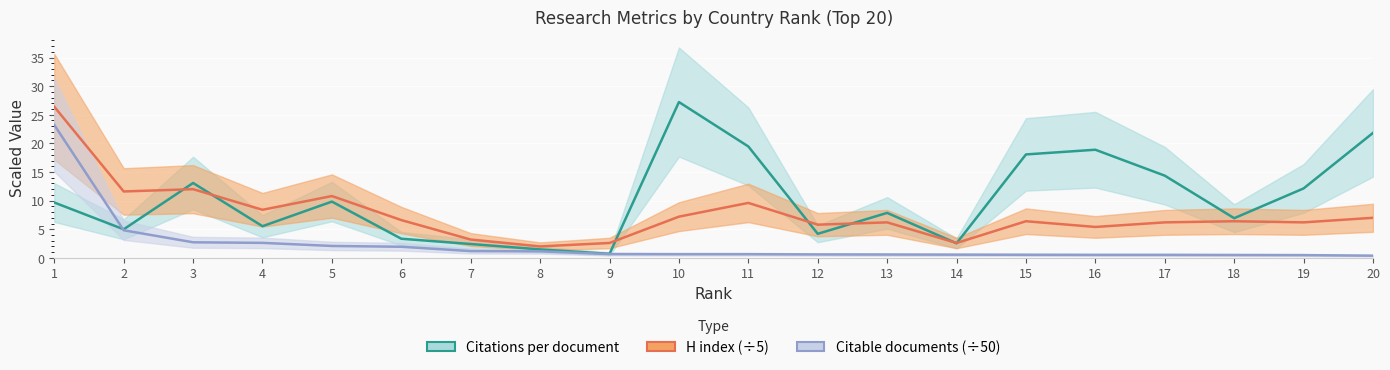

What are all the series names shown in the legend?

Citations per document, H index, Citable documents